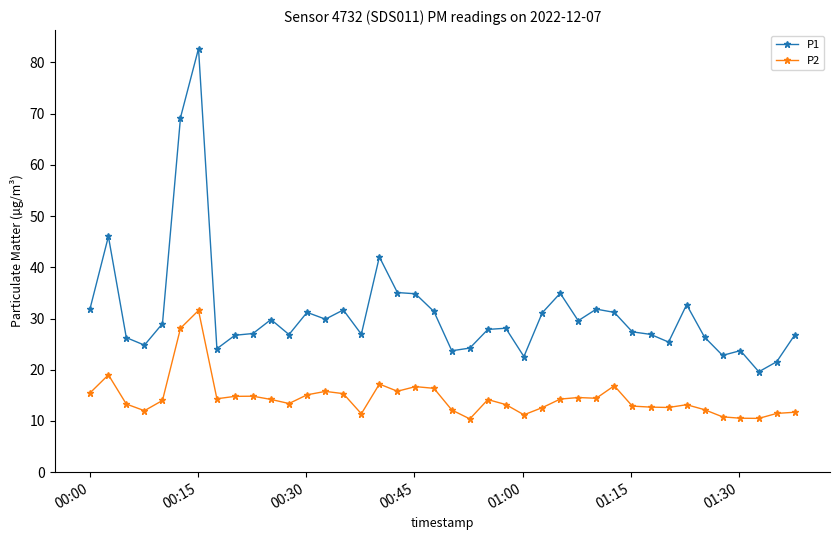

What is the highest value of the P2 series?

31.6